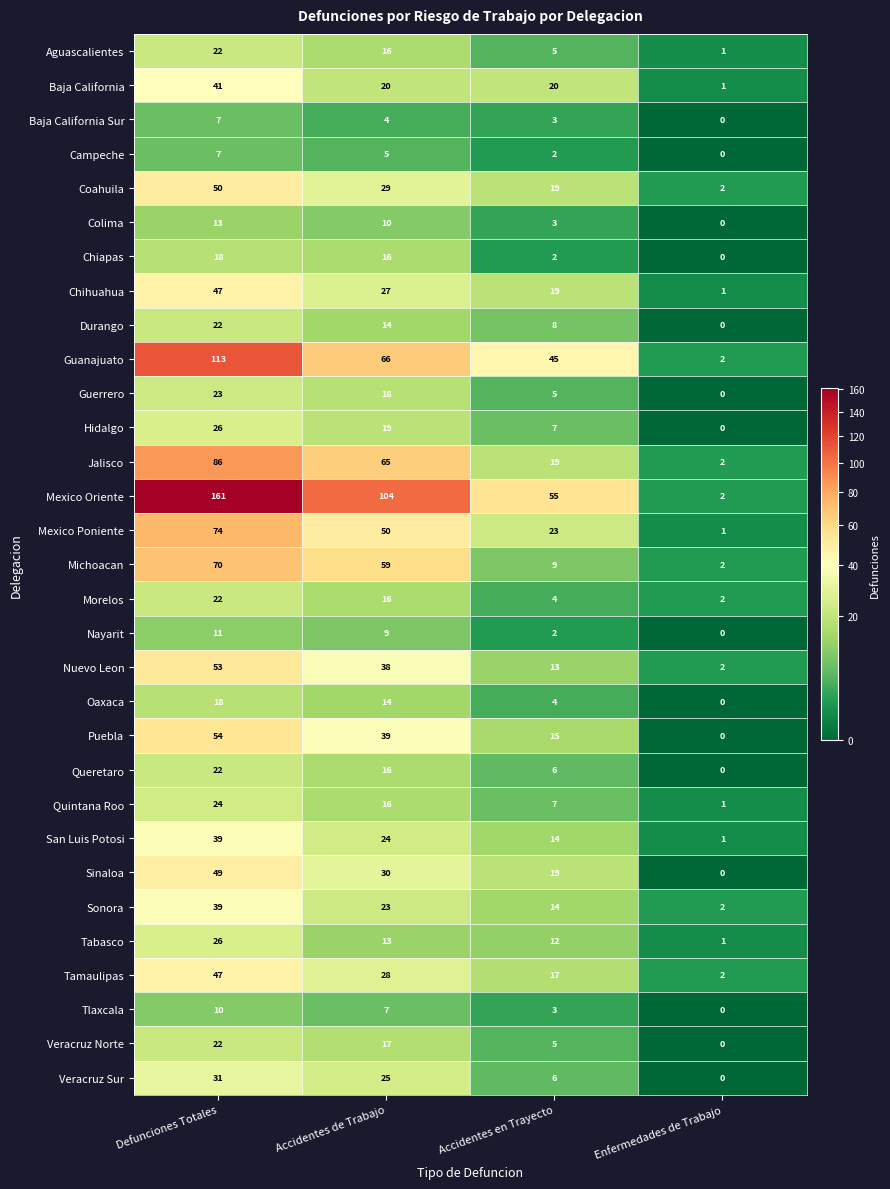

Which series has the widest spread of values?

Mexico Oriente